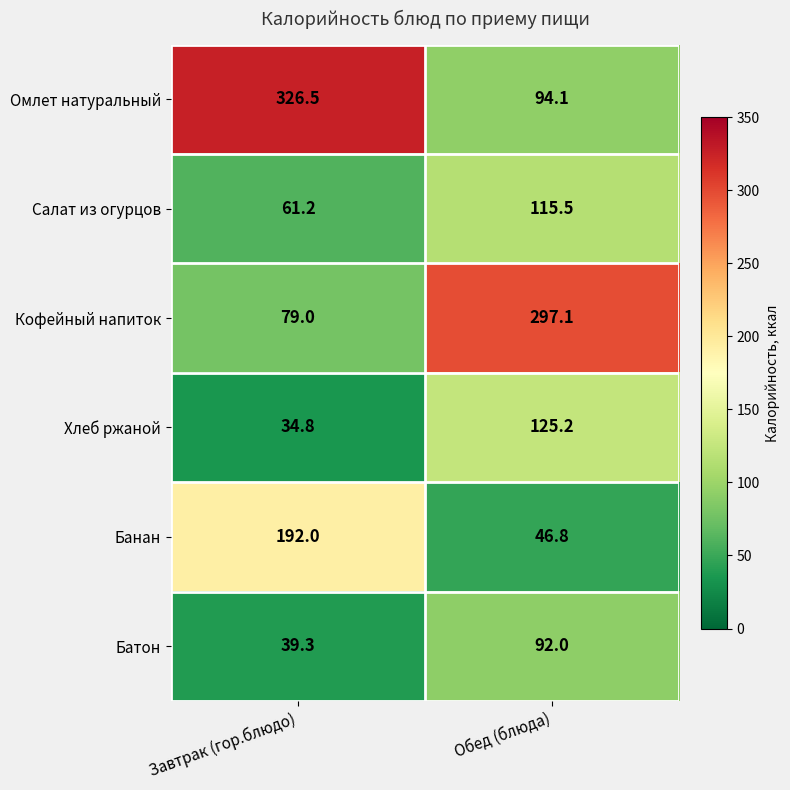

What is the total value across all series at Завтрак (гор.блюдо)?

732.8